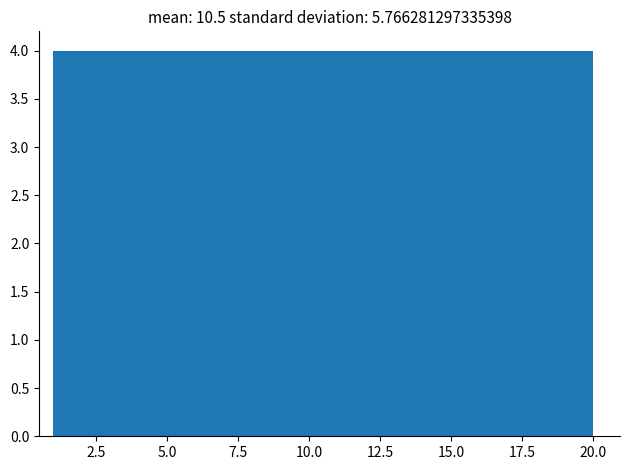

Reading left to right, transcribe this chart: for each bar, give the range it covers on the x-axis and its height. Neither the bar edges nor the heights are printed on the chart, so give them approximately, as read against the axes.

1.0 to 4.8: 4
4.8 to 8.6: 4
8.6 to 12.4: 4
12.4 to 16.2: 4
16.2 to 20.0: 4